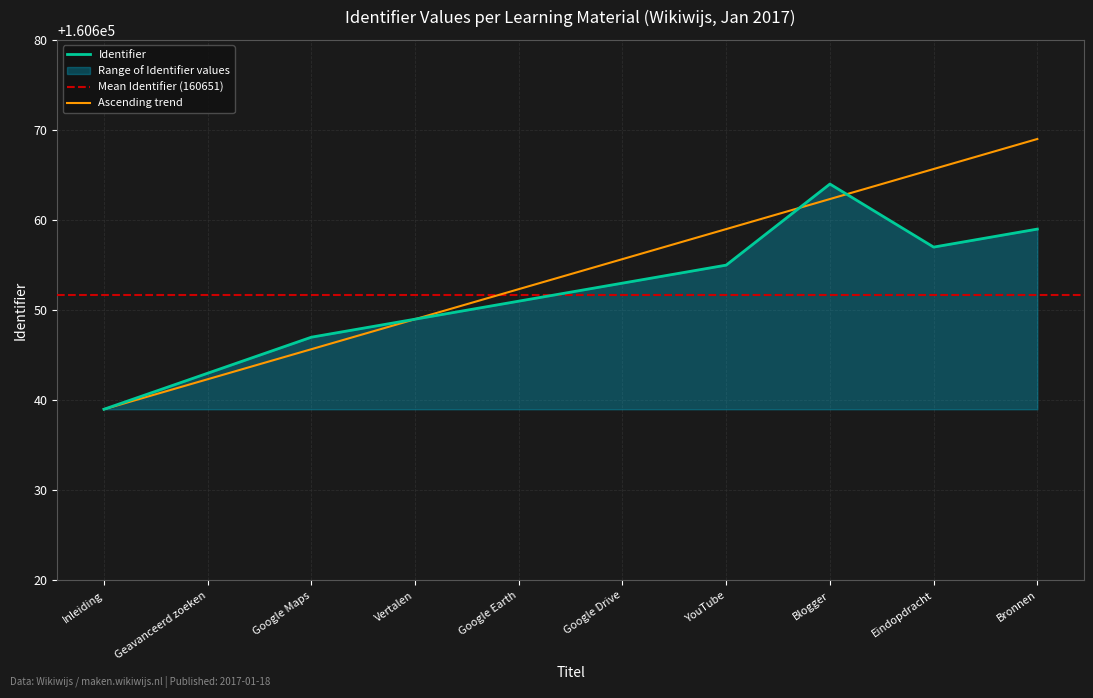

How many lines are shown in the chart?

1